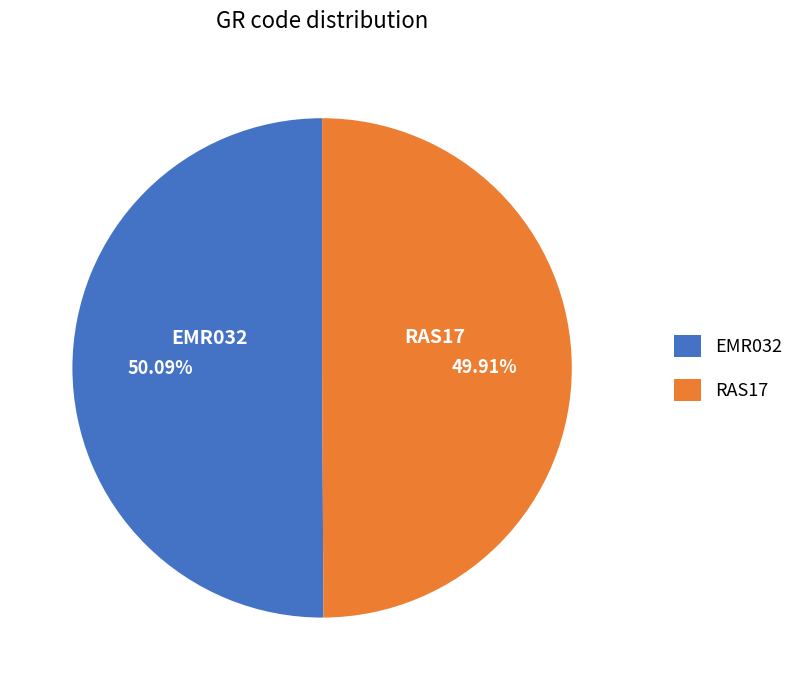

What is the ratio of the value at RAS17 to the value at EMR032?

1.0